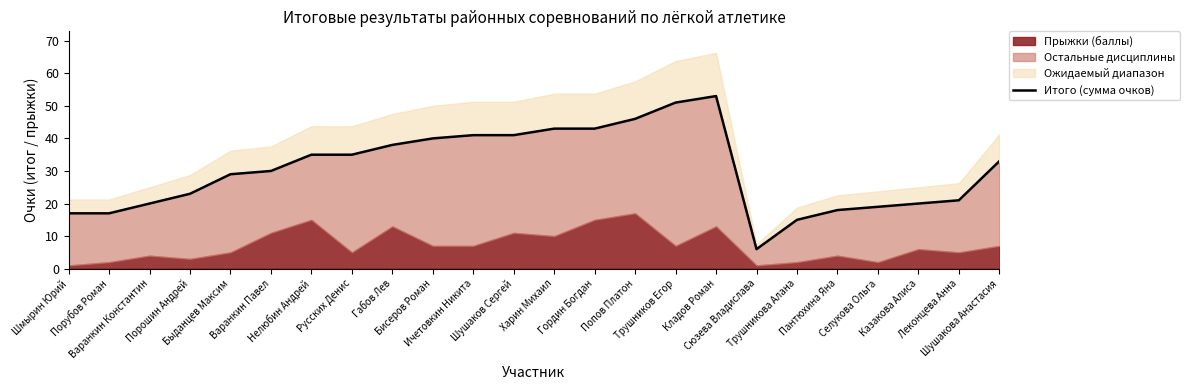

Where is the first local maximum?

Кладов Роман